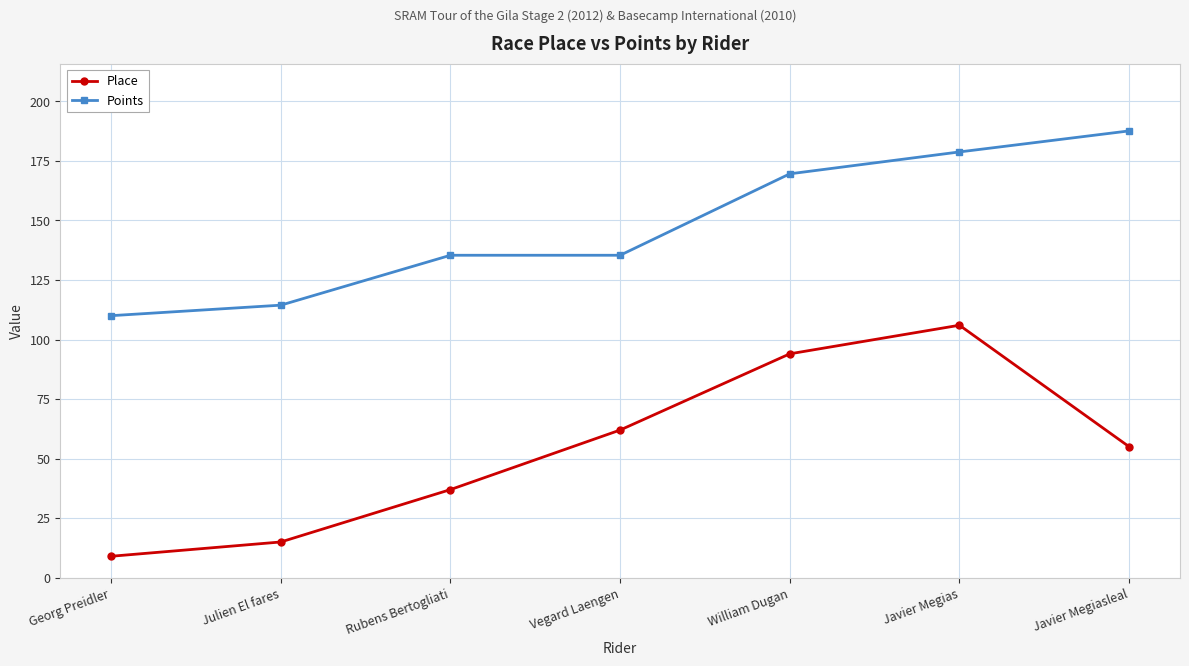

Which series has the largest total across all categories?

Points